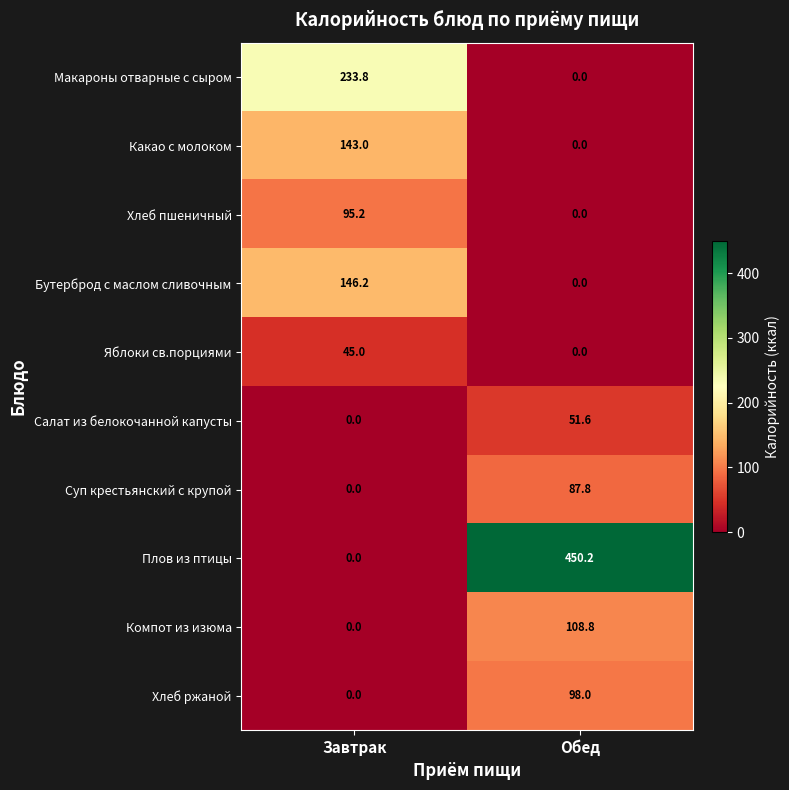

How many values in the Макароны отварные с сыром series are below 233?

1